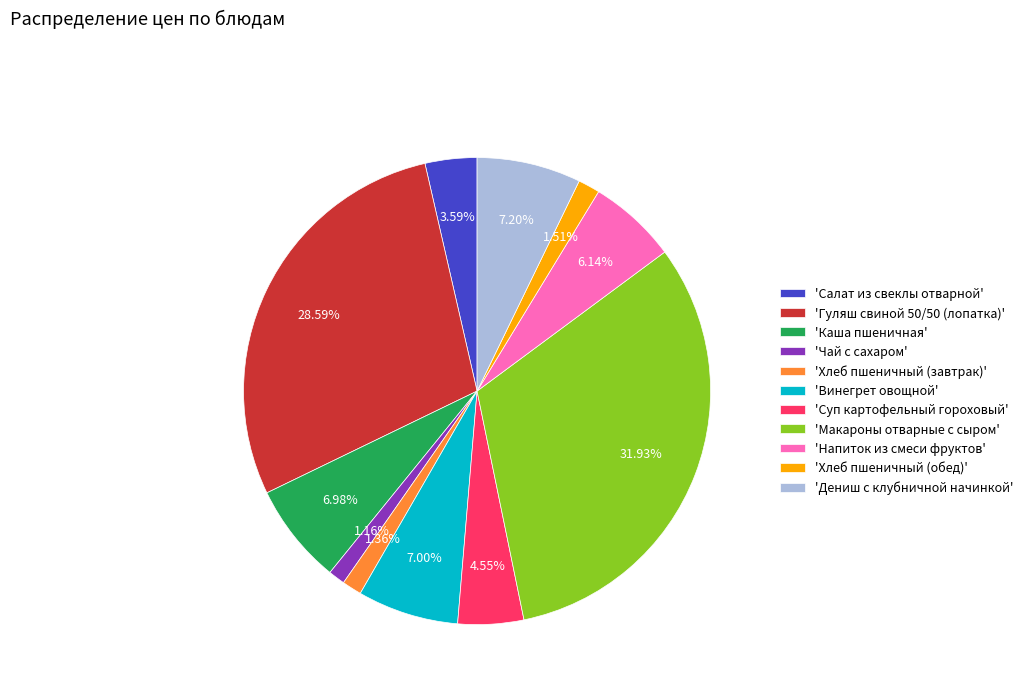

How many segments does this pie chart have?

11